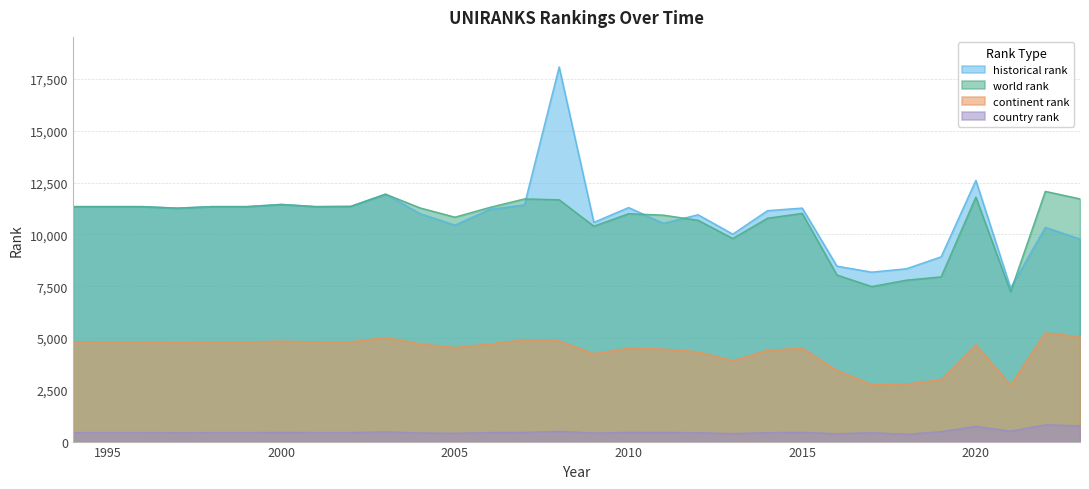

Reading left to right, list all the values displayed in this chart.

world rank: 1994=11345	1995=11345	1996=11345	1997=11271	1998=11345	1999=11345	2000=11450	2001=11345	2002=11357	2003=11946	2004=11278	2005=10835	2006=11304	2007=11715	2008=11675	2009=10398	2010=11001	2011=10933	2012=10685	2013=9805	2014=10783	2015=11019	2016=8042	2017=7486	2018=7793	2019=7954	2020=11803	2021=7234	2022=12080	2023=11717
continent rank: 1994=4811	1995=4813	1996=4813	1997=4778	1998=4813	1999=4813	2000=4849	2001=4813	2002=4818	2003=5026	2004=4718	2005=4541	2006=4713	2007=4910	2008=4861	2009=4245	2010=4504	2011=4466	2012=4337	2013=3902	2014=4408	2015=4509	2016=3434	2017=2758	2018=2777	2019=2988	2020=4676	2021=2721	2022=5249	2023=5064
country rank: 1994=436	1995=436	1996=436	1997=430	1998=436	1999=436	2000=443	2001=436	2002=437	2003=468	2004=418	2005=399	2006=440	2007=445	2008=495	2009=414	2010=447	2011=445	2012=429	2013=385	2014=432	2015=448	2016=378	2017=431	2018=352	2019=482	2020=736	2021=504	2022=809	2023=763
historical rank: 1994=11345	1995=11345	1996=11345	1997=11271	1998=11345	1999=11345	2000=11450	2001=11345	2002=11357	2003=11946	2004=11004	2005=10453	2006=11213	2007=11430	2008=18089	2009=10585	2010=11299	2011=10542	2012=10952	2013=10016	2014=11149	2015=11274	2016=8470	2017=8182	2018=8345	2019=8922	2020=12613	2021=7416	2022=10346	2023=9783